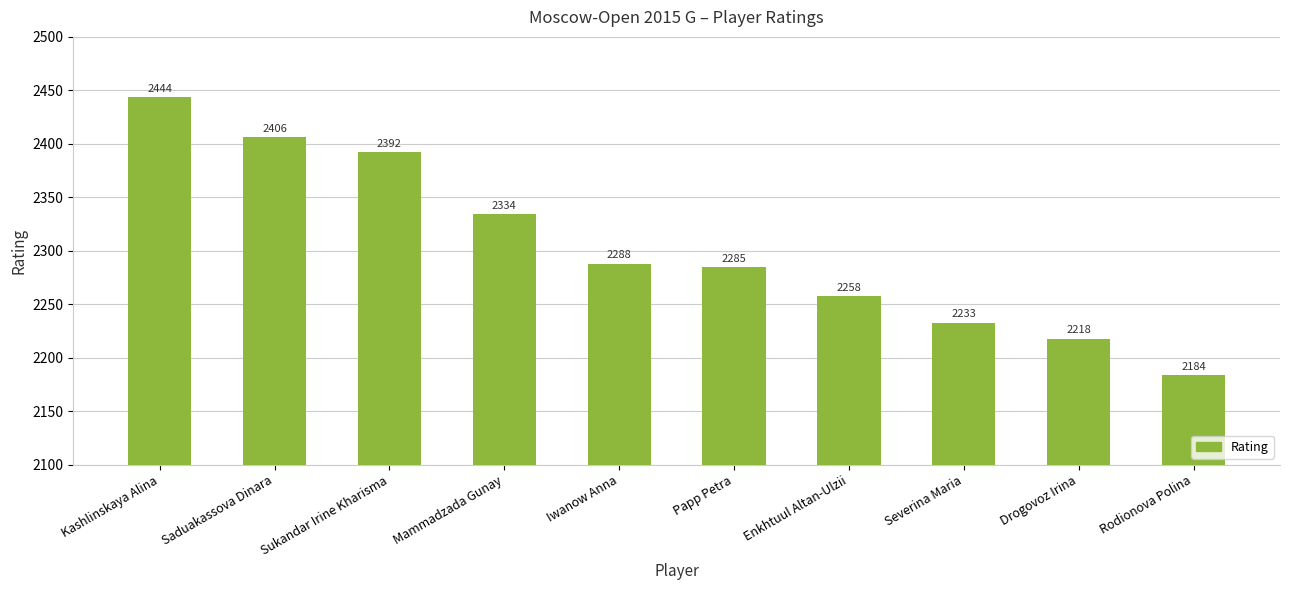

List the labels in order of value, largest first.

Kashlinskaya Alina, Saduakassova Dinara, Sukandar Irine Kharisma, Mammadzada Gunay, Iwanow Anna, Papp Petra, Enkhtuul Altan-Ulzii, Severina Maria, Drogovoz Irina, Rodionova Polina